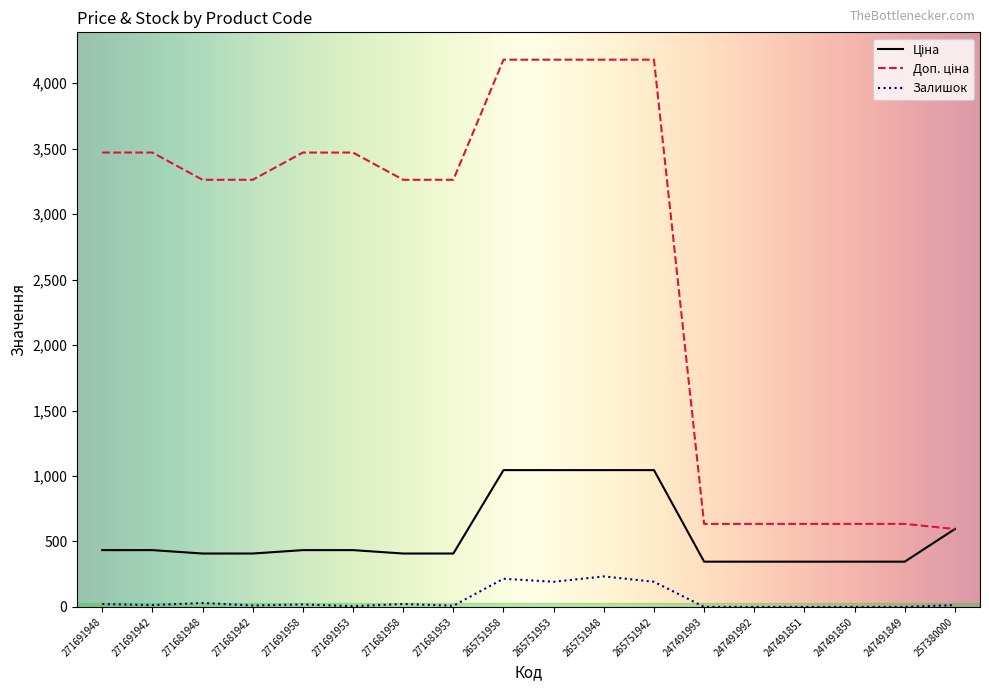

The value of Залишок at 247491851 is 158.3. True or false?

False